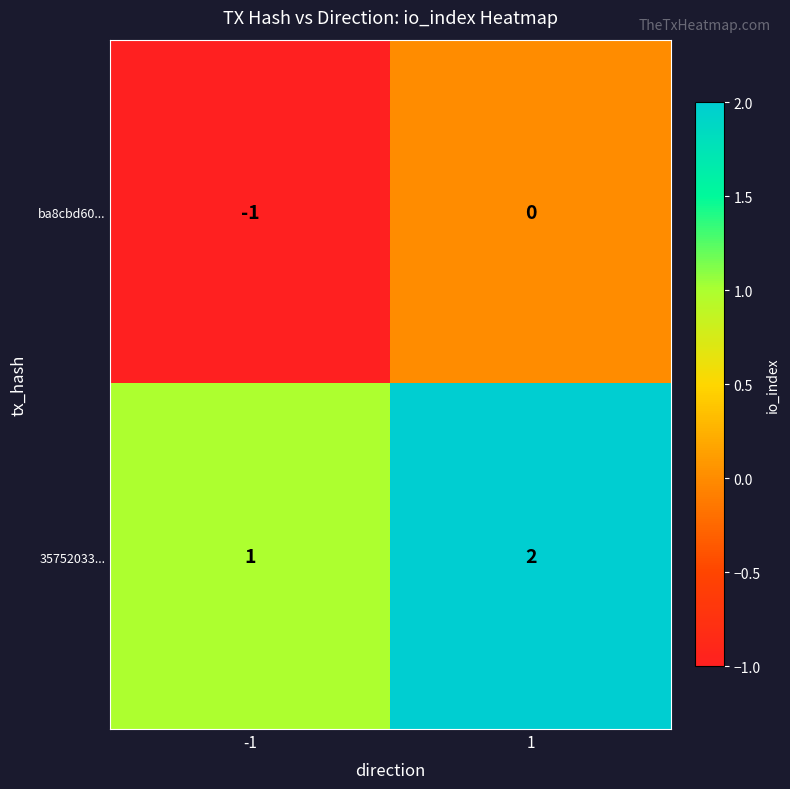

Is it true that ba8cbd60... equals -1 at -1?

True